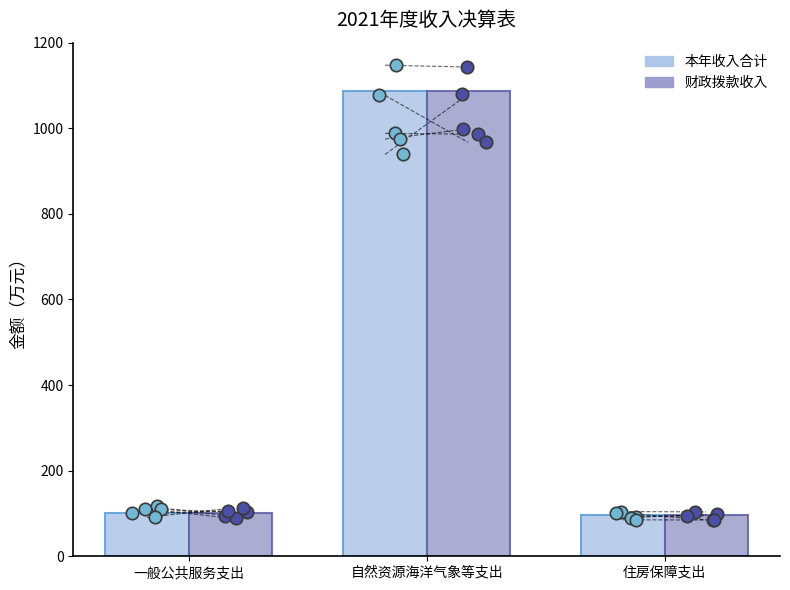

Which series has the widest spread of Y values?

本年收入合计